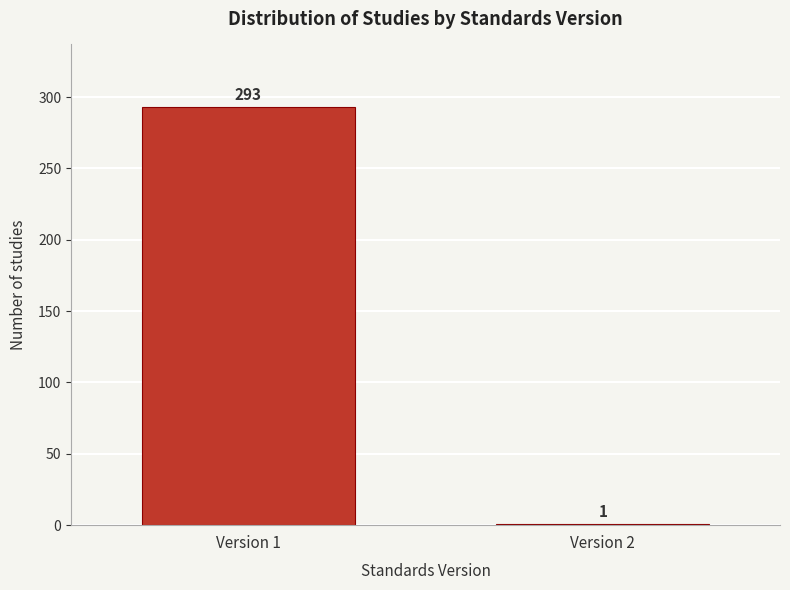

Reading right to left, what are all the values shown in this chart?

Version 2=1	Version 1=293